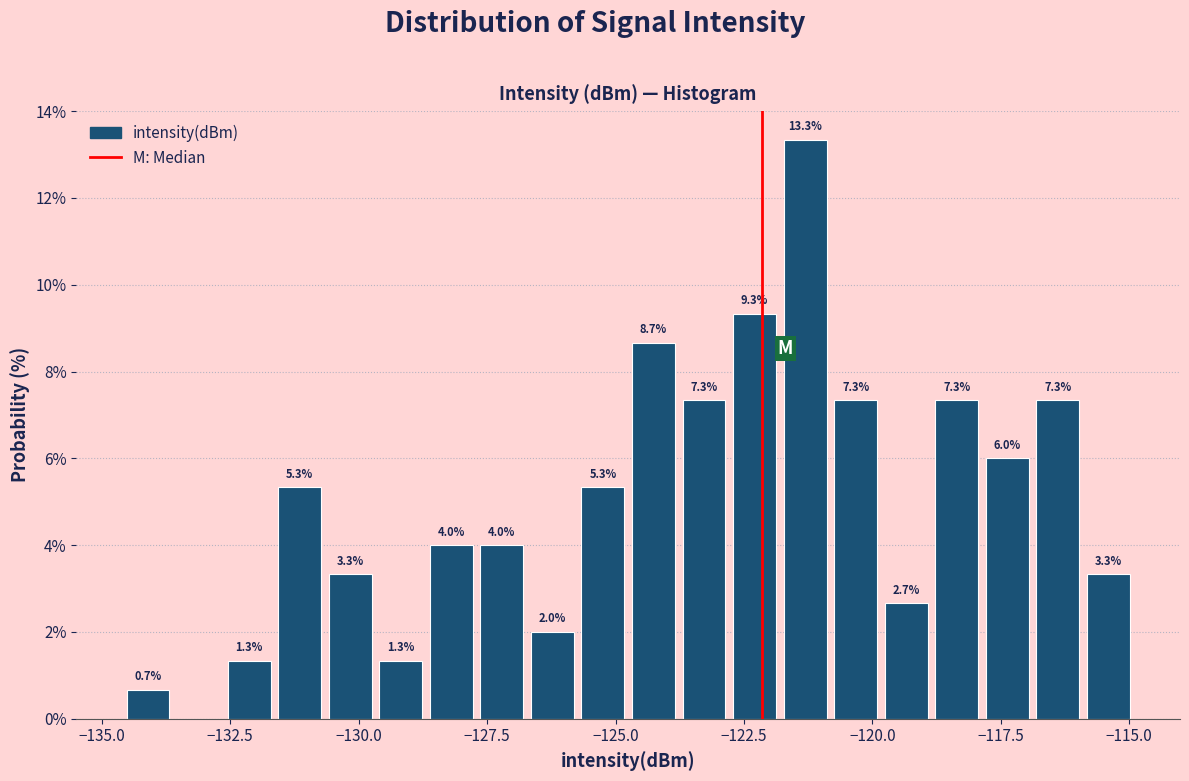

Around what value on the x-axis is the tallest bar? Give the approximate position of its centre, as read against the axis.

-121.5